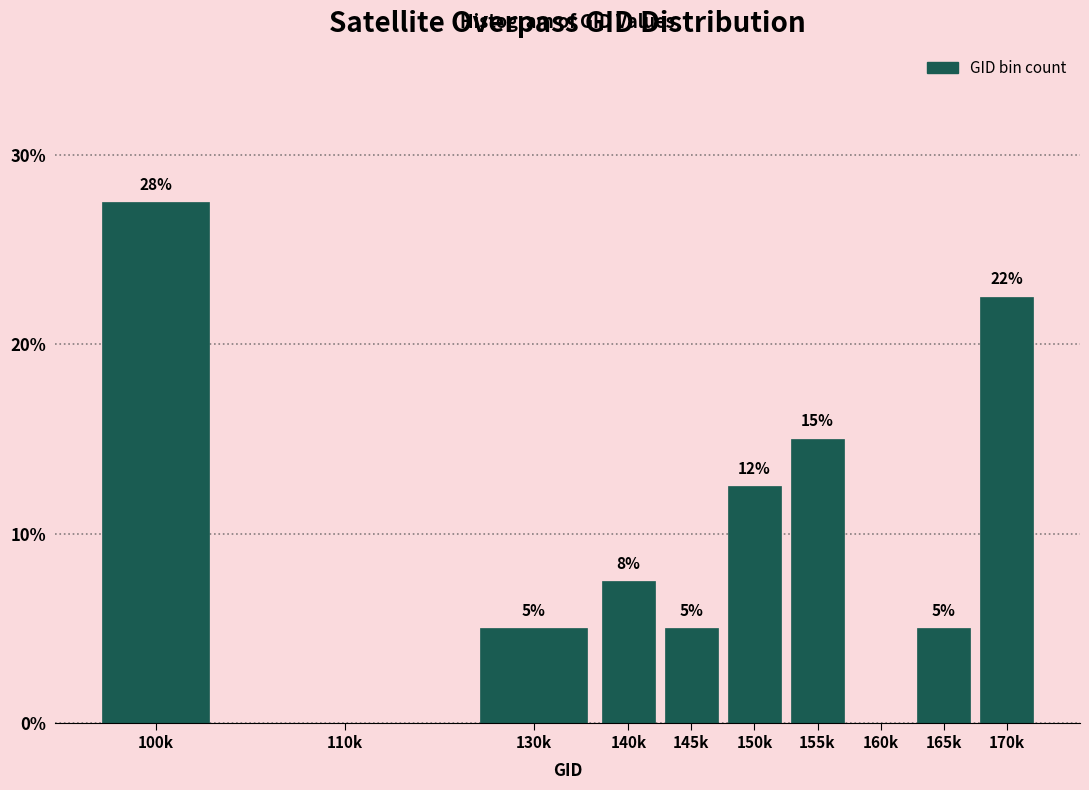

What is the maximum value shown in the chart?

27.5